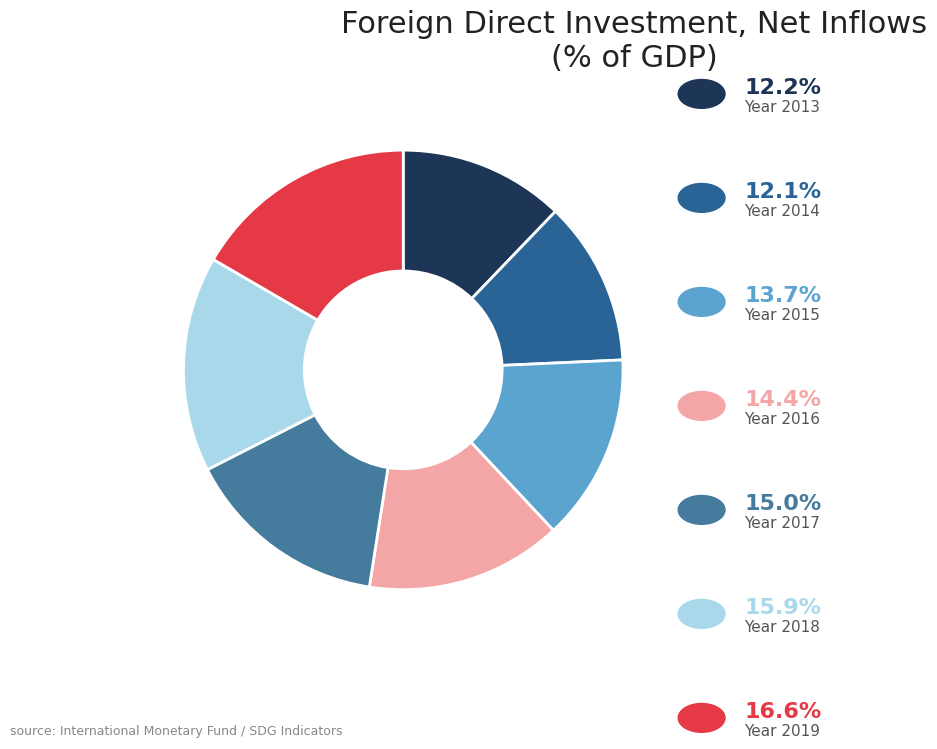

Is there any slice that represents more than half of the pie?

No